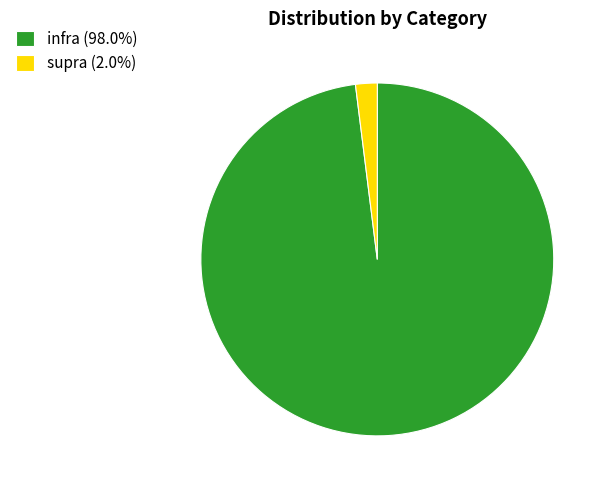

Which slice represents more than half of the pie?

infra